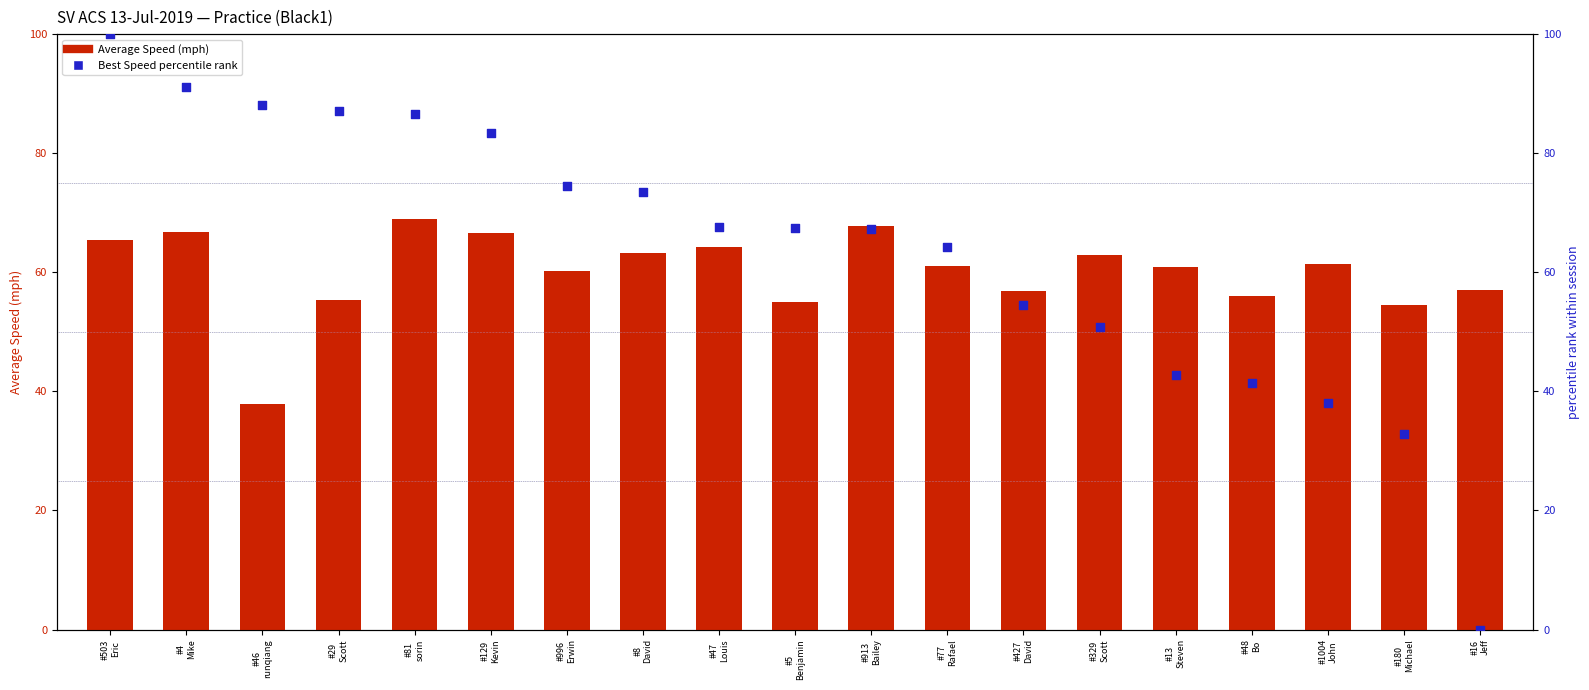

Which series reaches the maximum Y coordinate?

Best Speed percentile rank